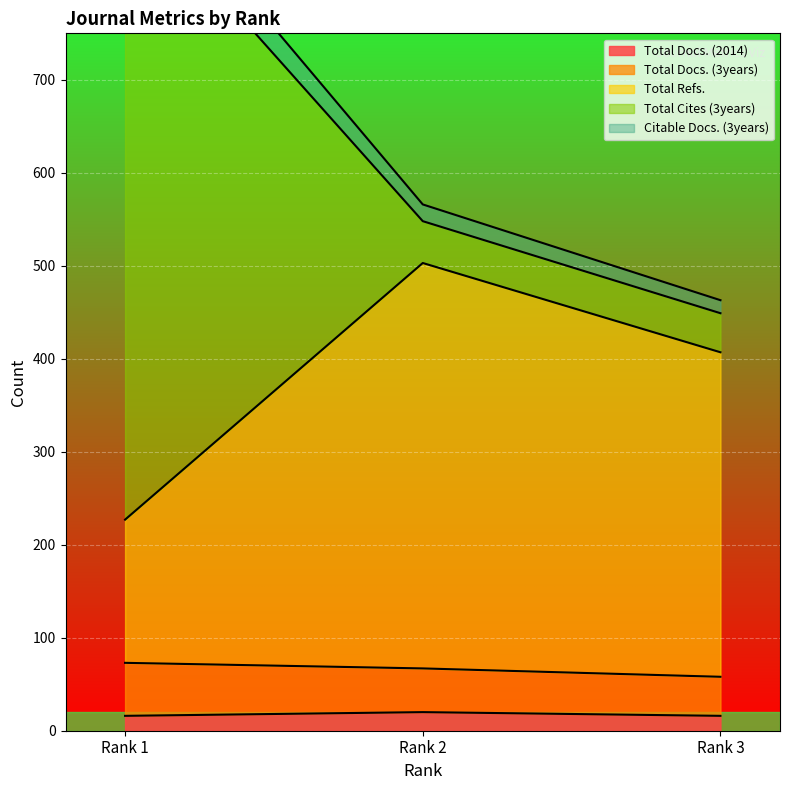

What is the minimum value for Total Docs. (2014)?

16